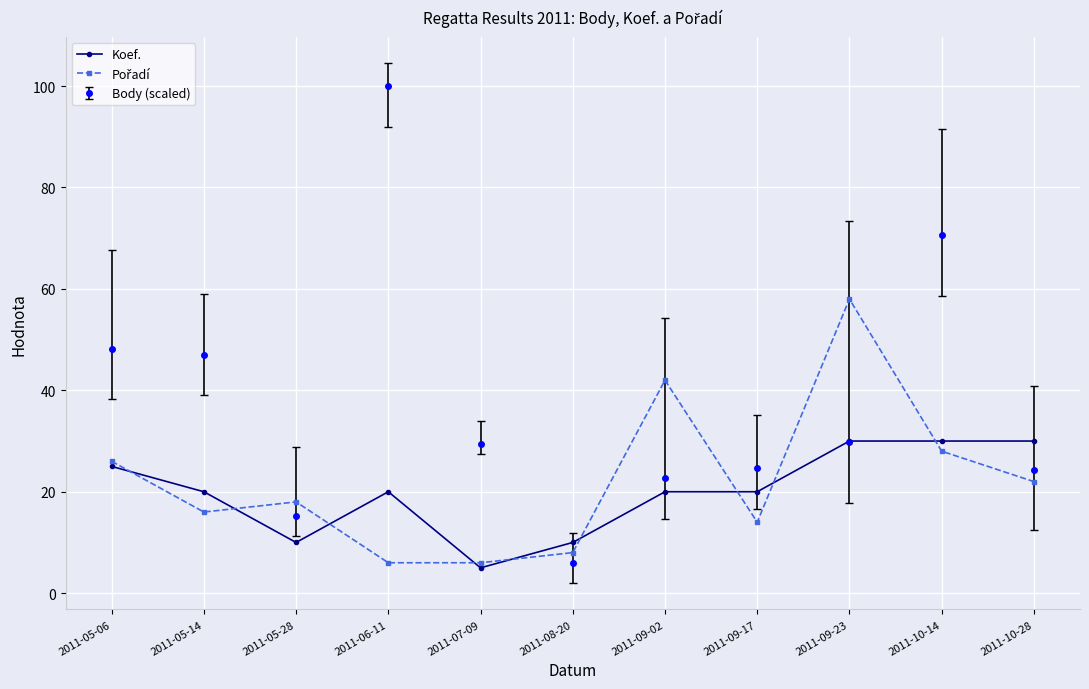

What is the difference between the highest and lowest values at 2011-09-23?

28.1